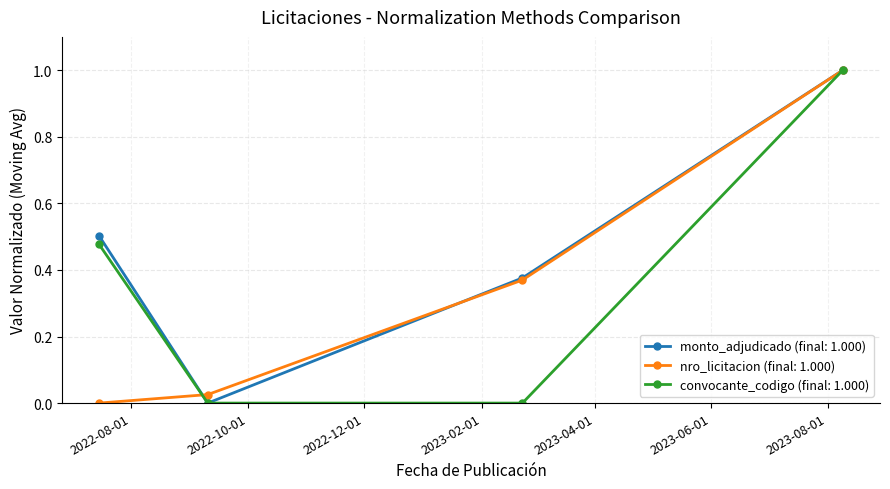

Which series has the largest total across all categories?

monto_adjudicado (final: 1.000)